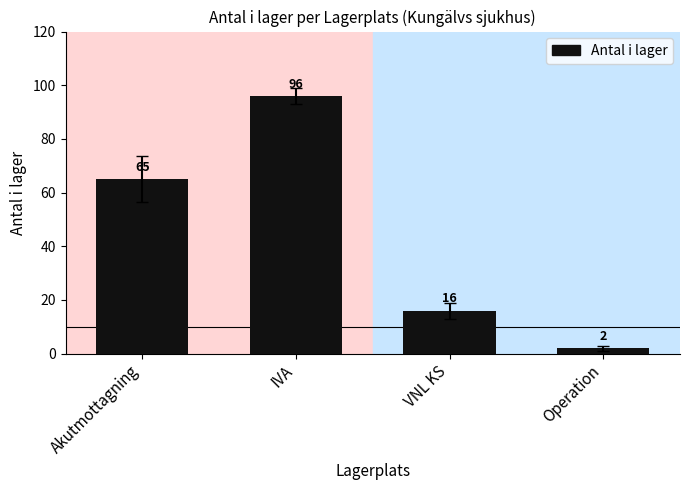

What is the sum of all values?

179